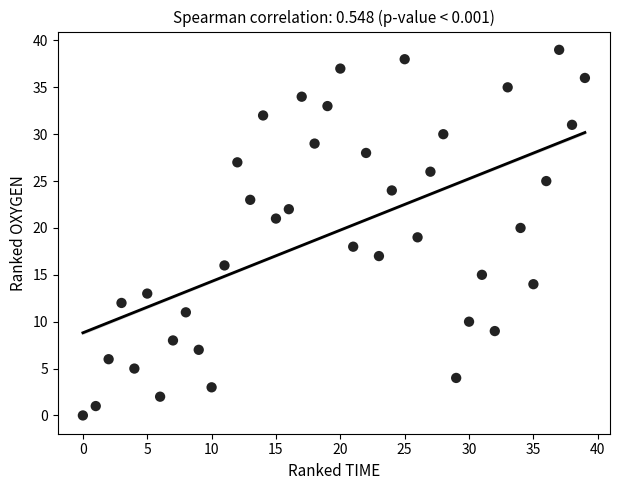

What is the range of Y values (max minus min)?

39